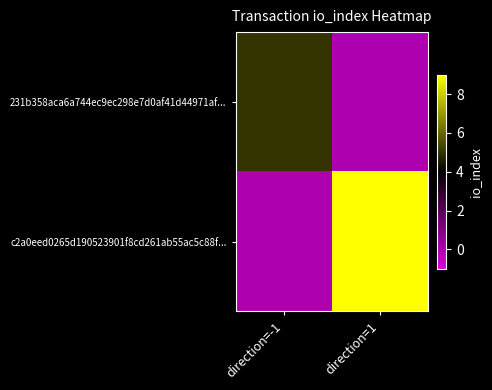

Which series has the largest range (max minus min)?

c2a0eed0265d190523901f8cd261ab55ac5c88f...